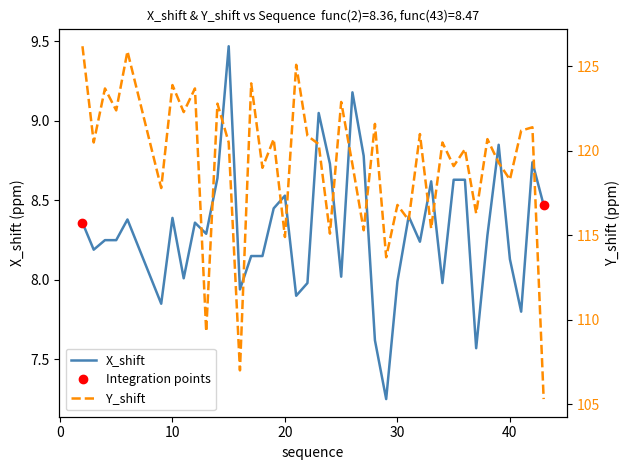

True or false: X_shift and Y_shift cross at least once.

False